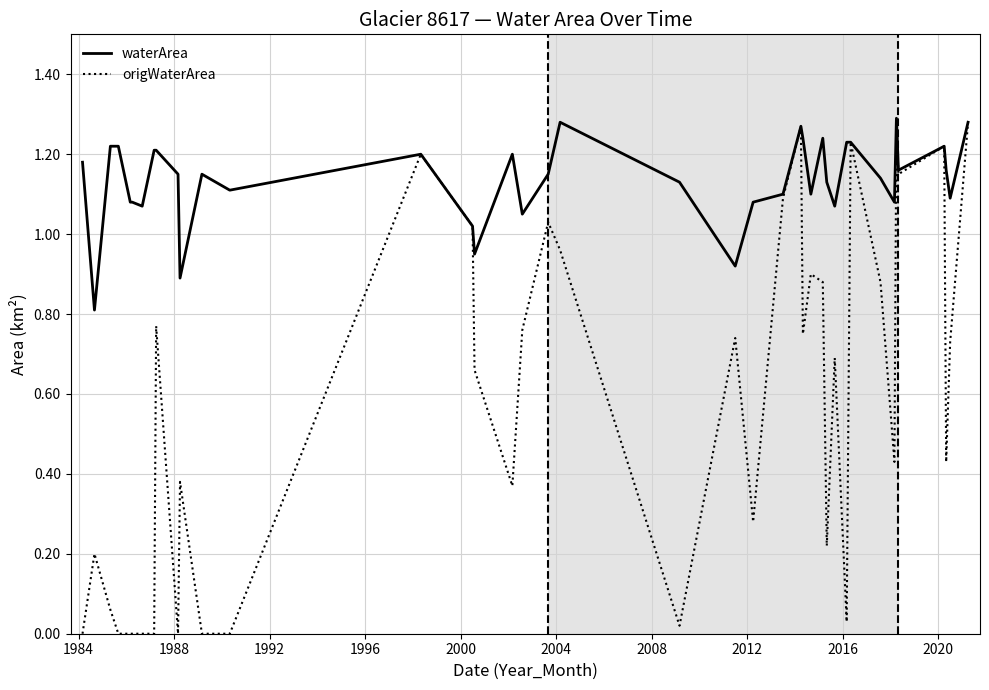

Which series has the largest total across all categories?

waterArea